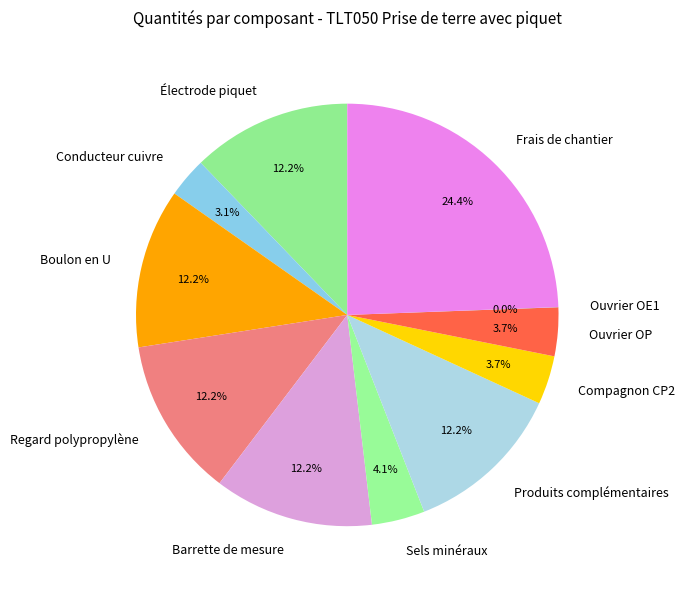

To the nearest percent, what is the difference between the largest and smallest slice percentages?

24%